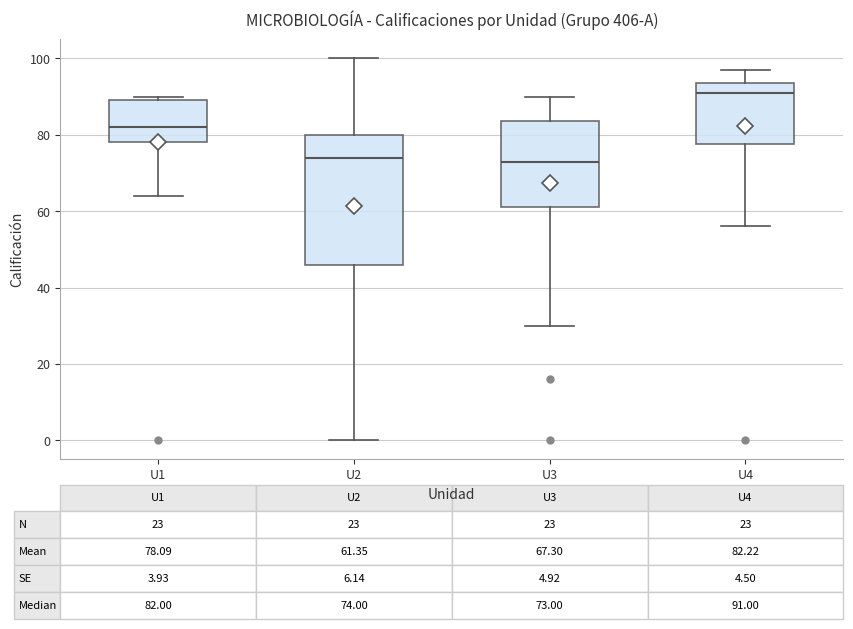

Which box is the tallest, from its lower edge to its upper edge?

U2